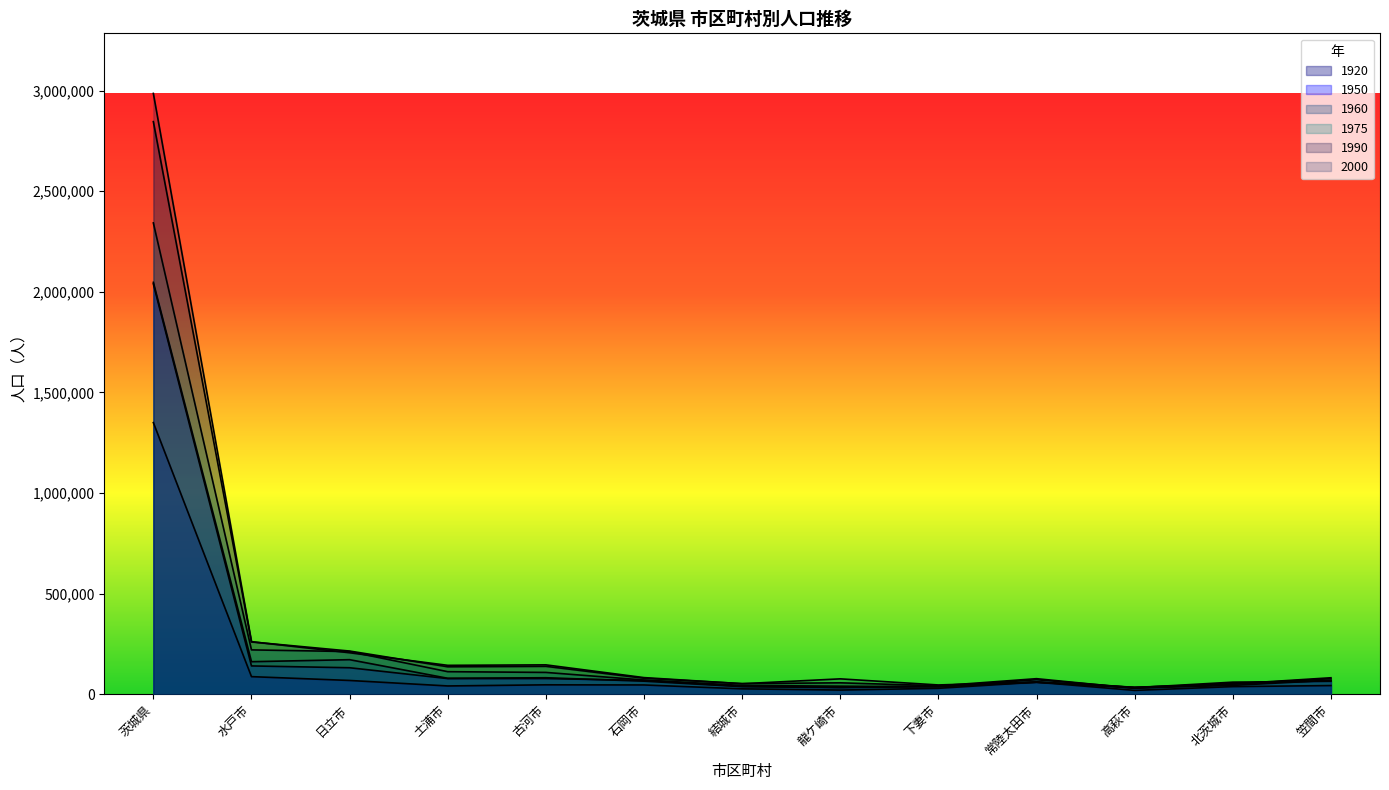

What is the lowest value of the 1950 series?

29869